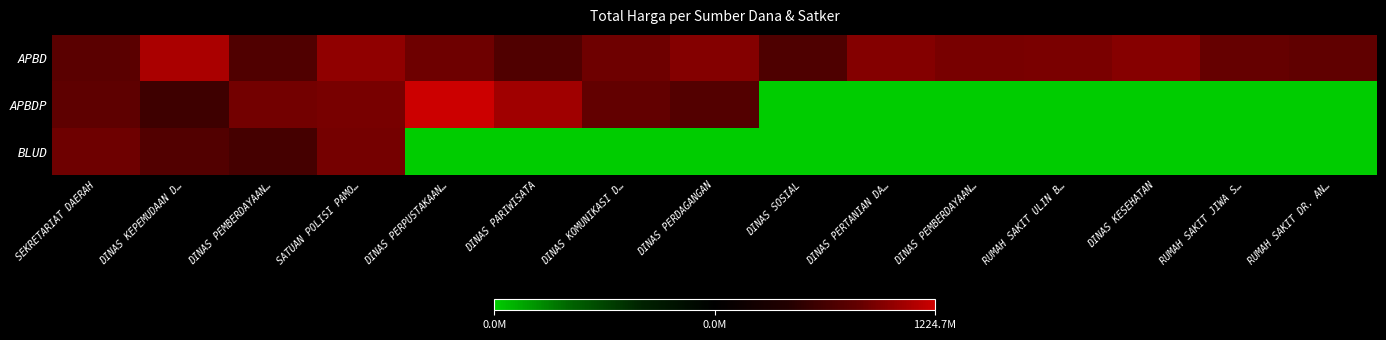

What is the difference between the highest and lowest values at DINAS PERTANIAN DA…?

18.4